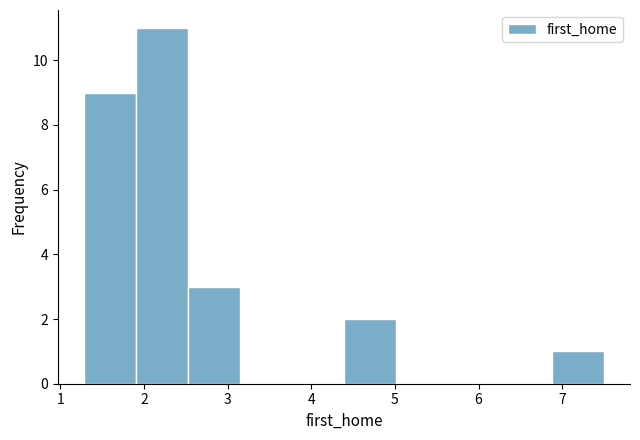

Reading left to right, transcribe this chart: for each bar, give the range it covers on the x-axis and its height. Neither the bar edges nor the heights are printed on the chart, so give them approximately, as read against the axes.

1.3 to 1.9: 9
1.9 to 2.5: 11
2.5 to 3.1: 3
3.1 to 3.8: 0
3.8 to 4.4: 0
4.4 to 5.0: 2
5.0 to 5.6: 0
5.6 to 6.3: 0
6.3 to 6.9: 0
6.9 to 7.5: 1